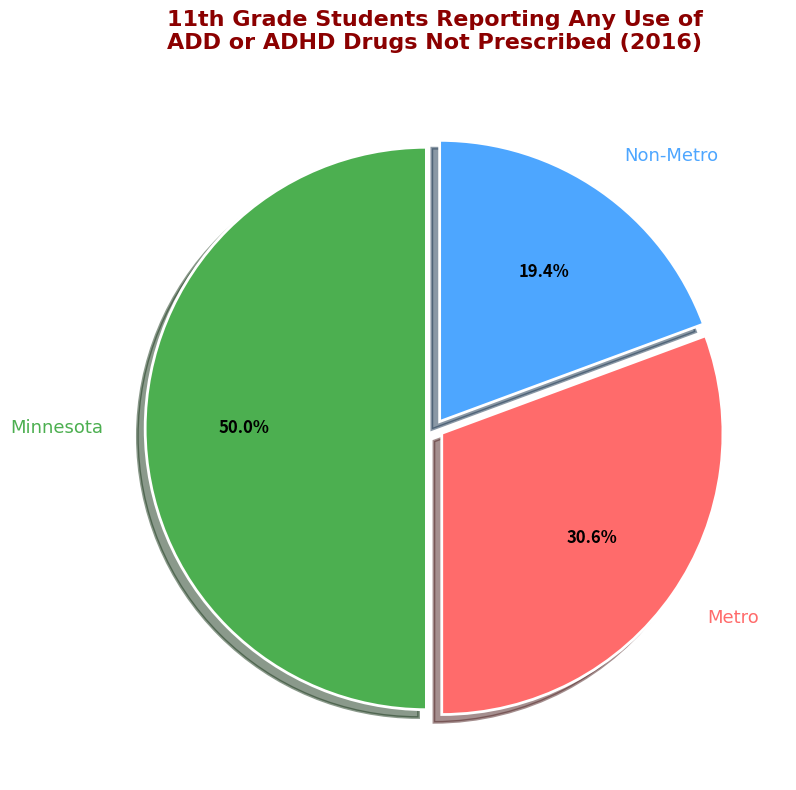

Which category has the biggest portion of the pie?

Minnesota